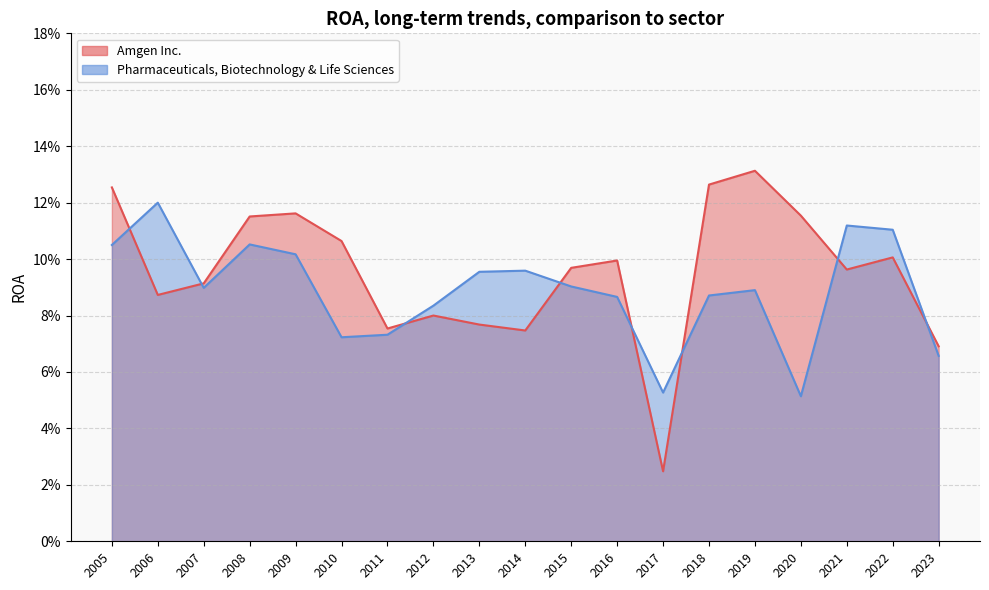

How many interior local peaks does the Amgen Inc. series have?

5